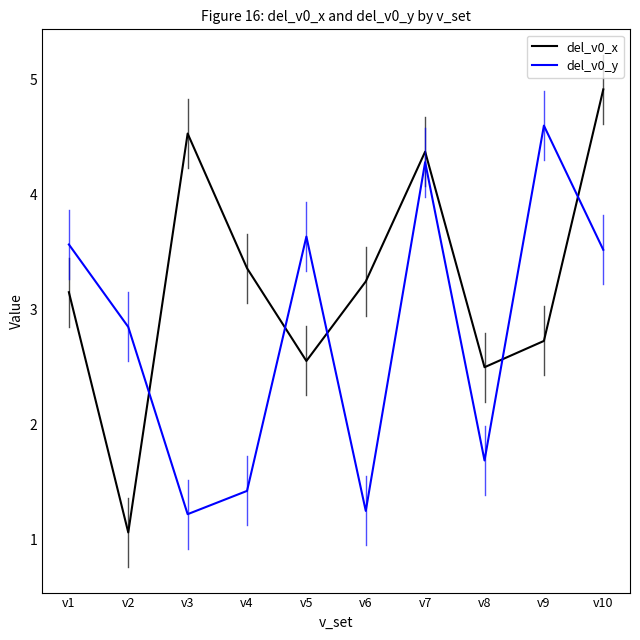

True or false: del_v0_y has more than 0 points higher than both neighbors.

True